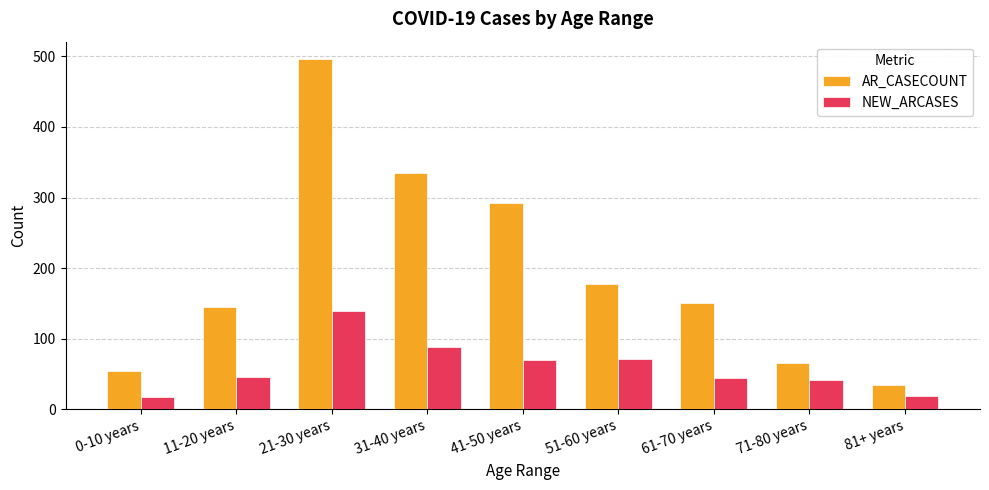

What is the sum of all NEW_ARCASES values?

536